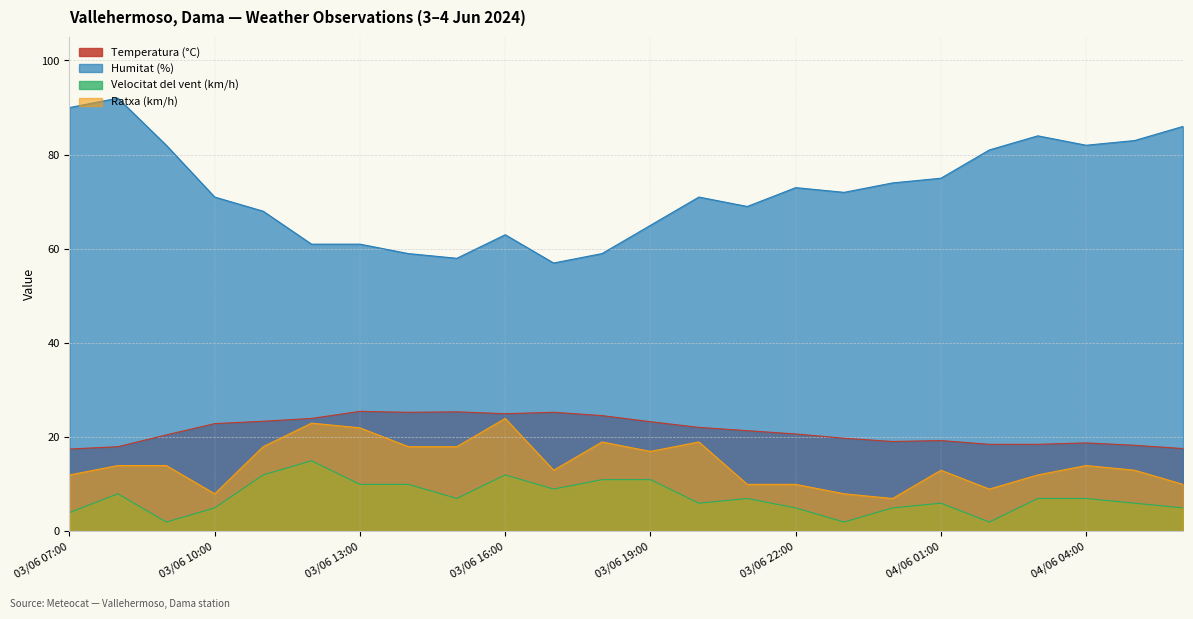

How many categories are shown in the chart?

24